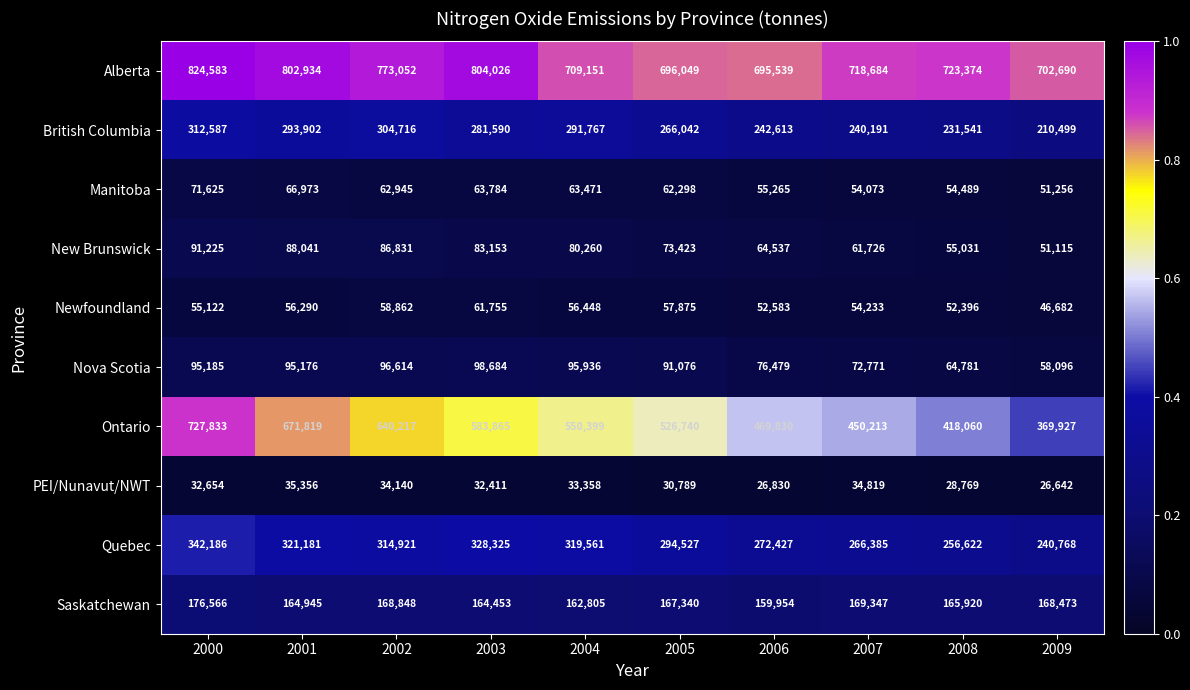

Rank the series at 2007 from highest to lowest value.

Alberta, Ontario, Quebec, British Columbia, Saskatchewan, Nova Scotia, New Brunswick, Newfoundland, Manitoba, PEI/Nunavut/NWT